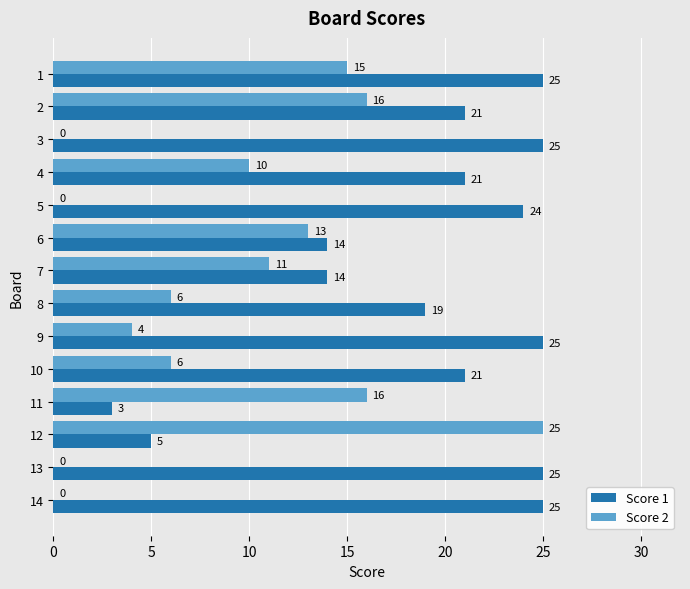

The value of Score 1 at 13 is 25. True or false?

True